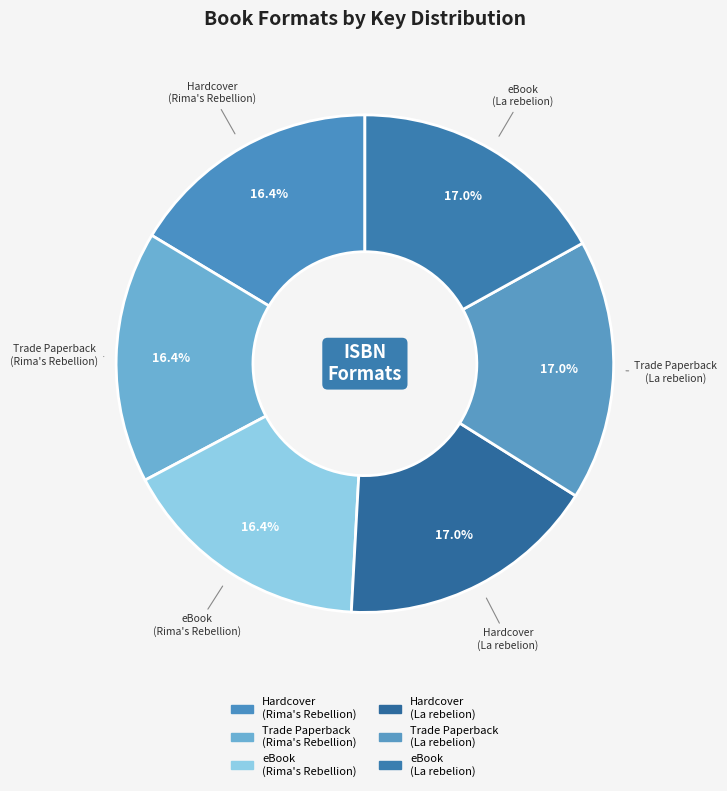

What portion of the pie excludes Hardcover (La rebelion)?

83.0%